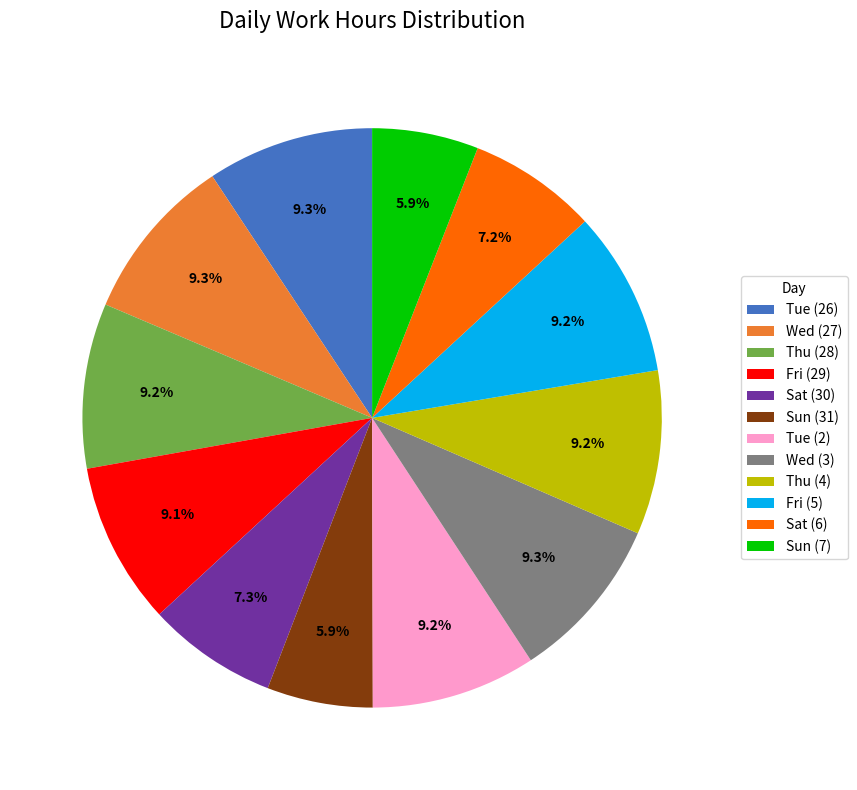

Is Fri (5) the majority of the pie?

No